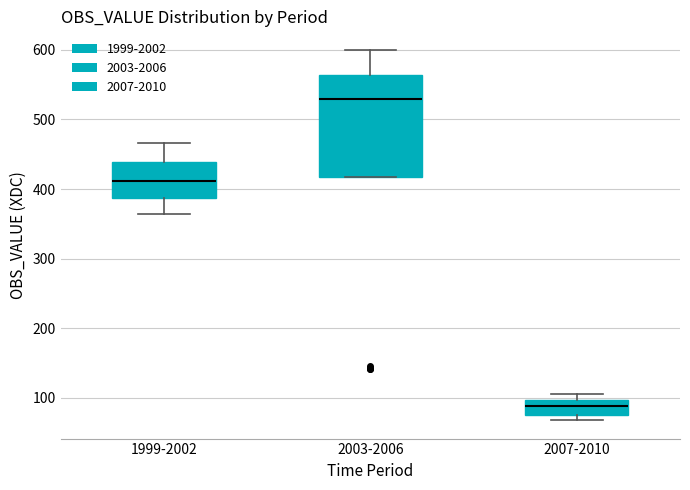

Which box's median line is the lowest?

2007-2010